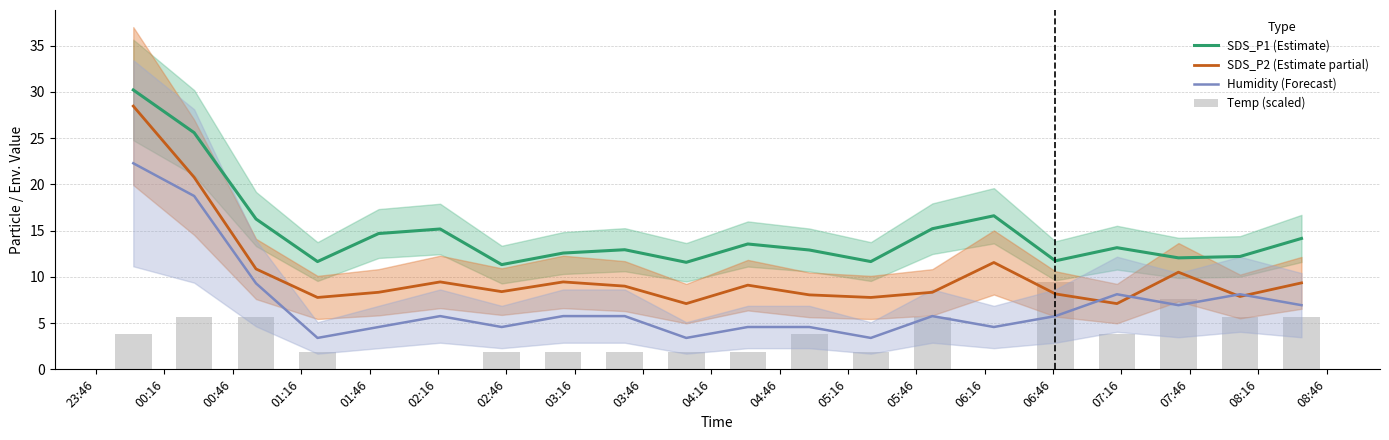

What is the sum of all SDS_P1 (Estimate) values?

295.1